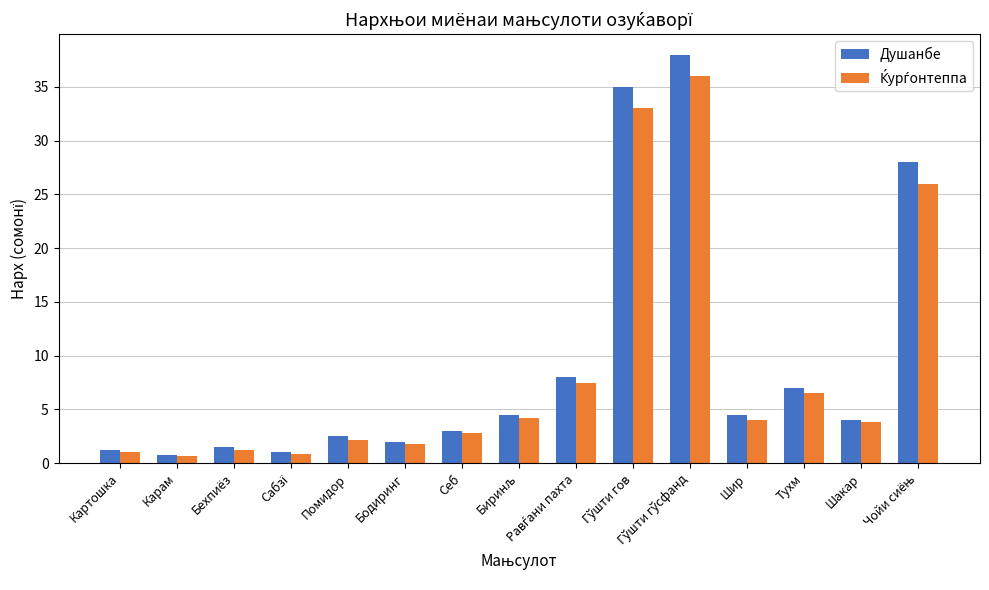

At how many categories does at least one series exceed 11?

3